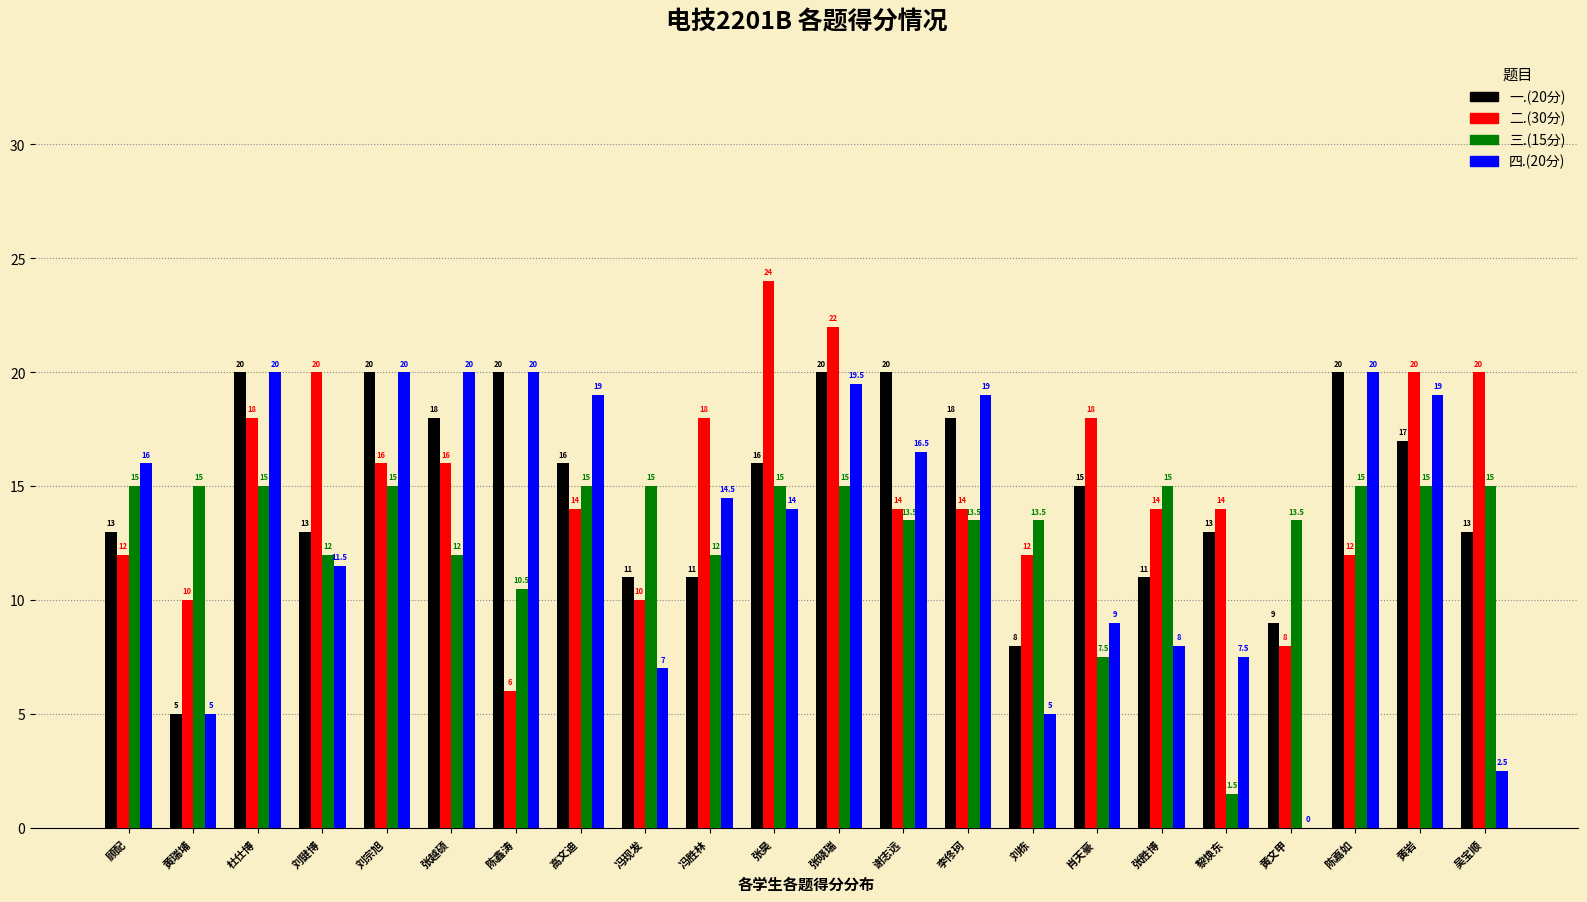

What are all the series names shown in the legend?

一.(20分), 二.(30分), 三.(15分), 四.(20分)